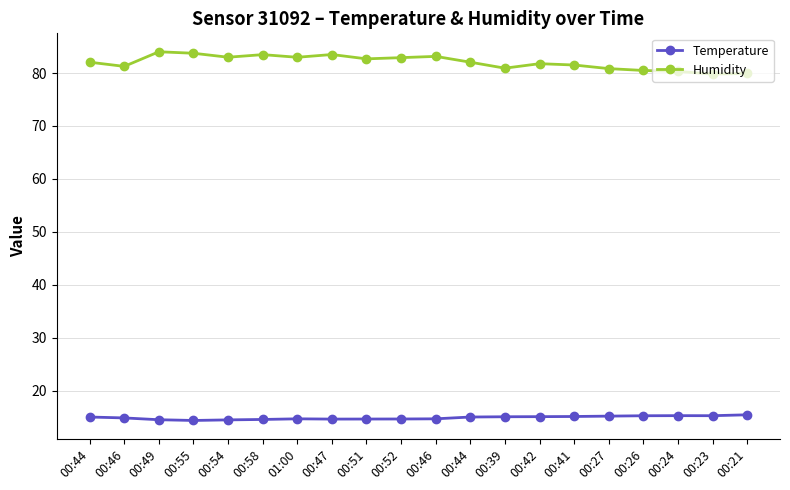

What is the label of the 4th point from the left?

00:55